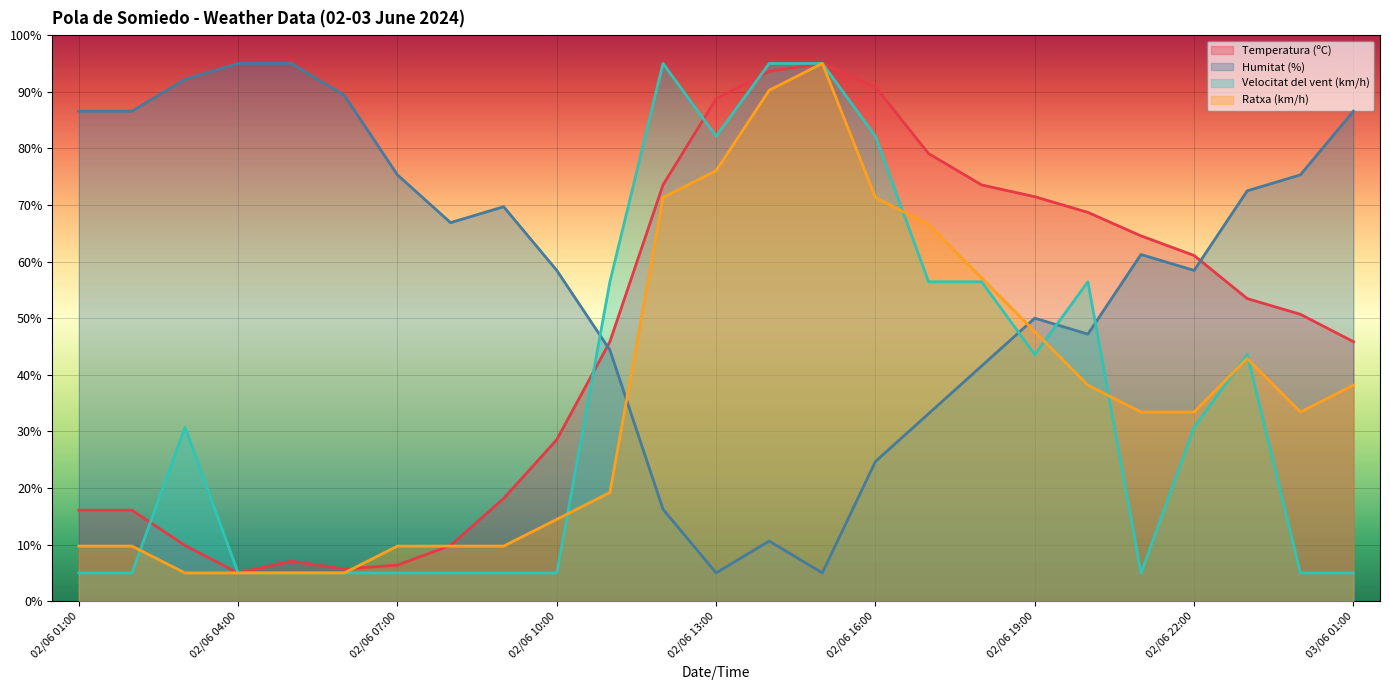

Which series changed the most between 02/06 08:00 and 02/06 17:00?

Temperatura (ºC)